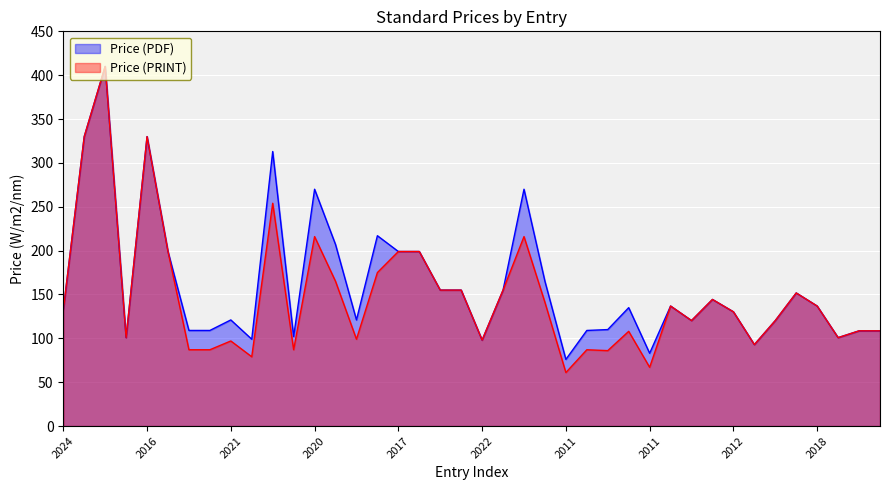

True or false: Price (PDF) has more than 1 points higher than both neighbors.

True